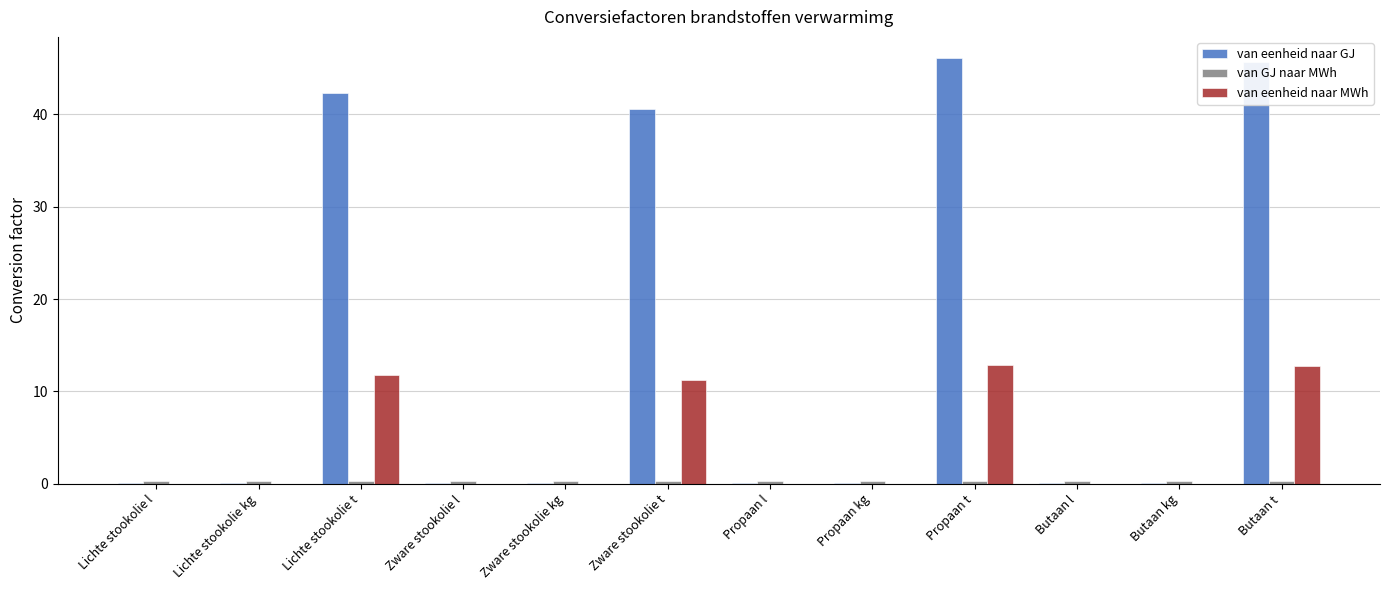

Is it true that van eenheid naar GJ equals 0.0 at Zware stookolie l?

True